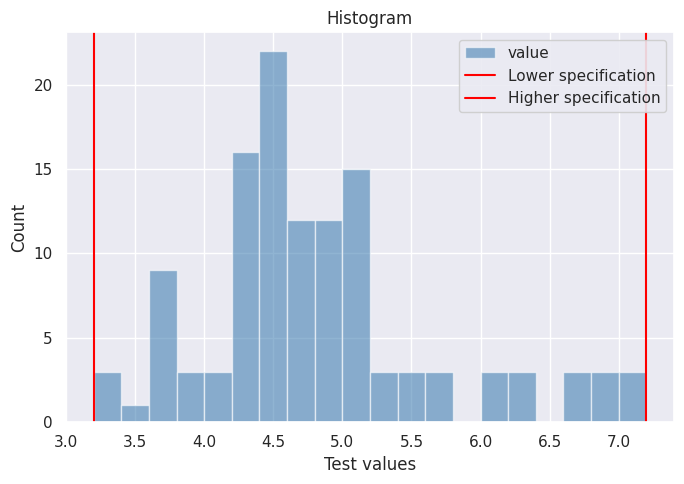

What is the height of the bar covering 4.2 to 4.4 on the x-axis? The values are not printed on the chart, so give them approximately, as read against the axis.

16